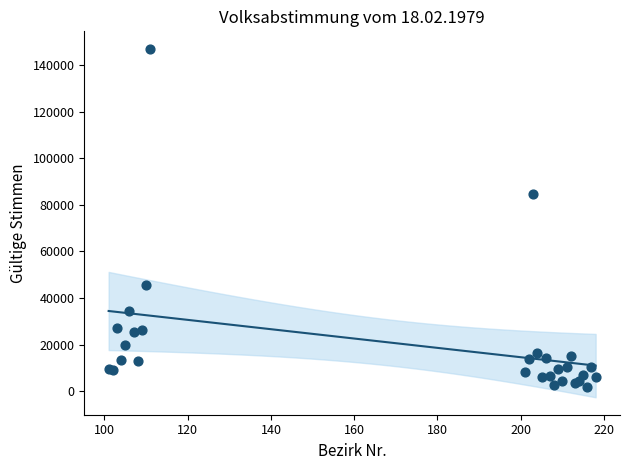

What Y value in the scatter plot is closest to 74488?

84846